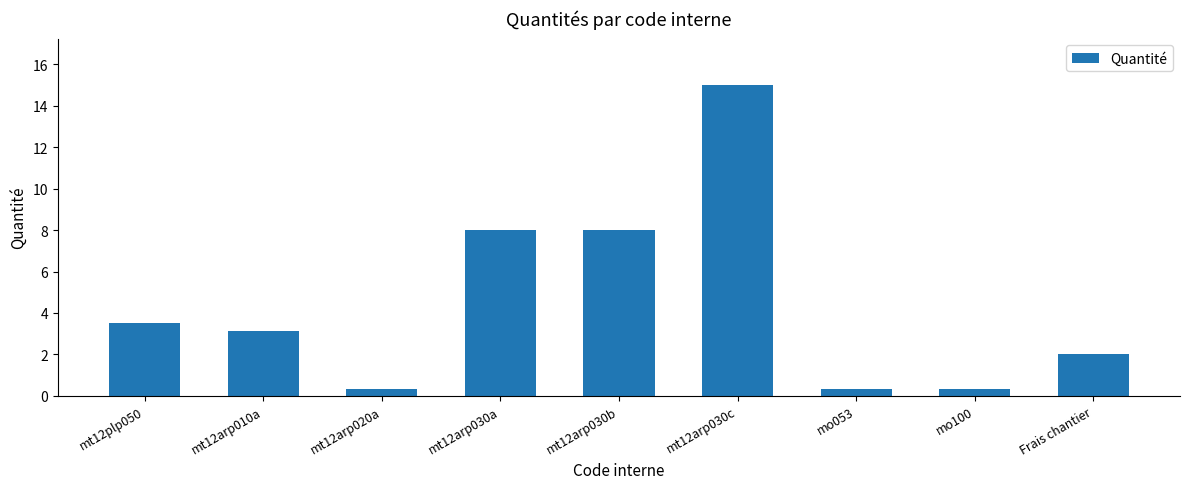

The value at Frais chantier is 2.7. True or false?

False